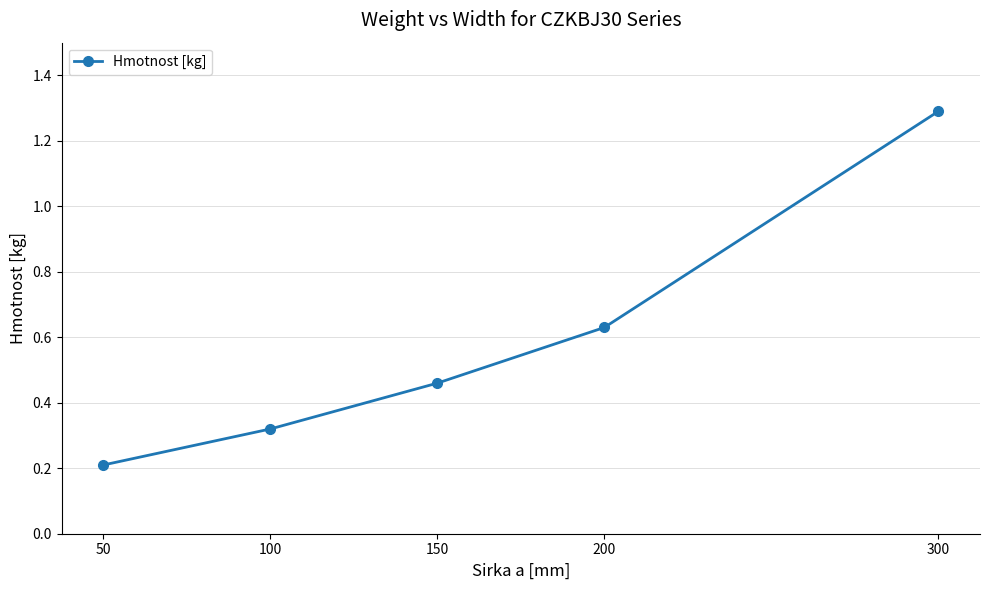

How many lines are shown in the chart?

1